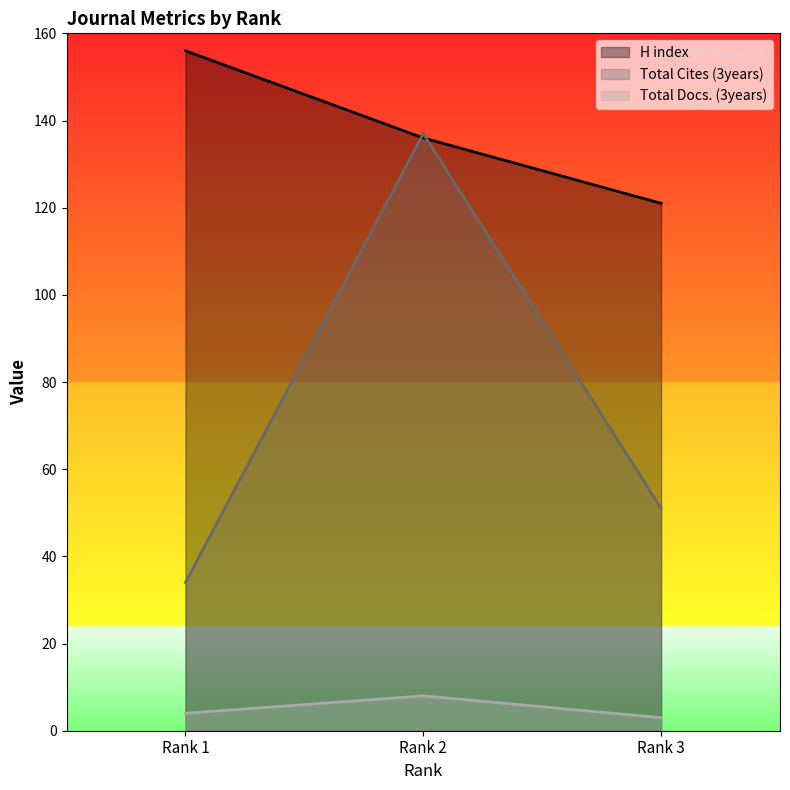

Rank the categories by Total Docs. (3years) value from highest to lowest.

Rank 2, Rank 1, Rank 3